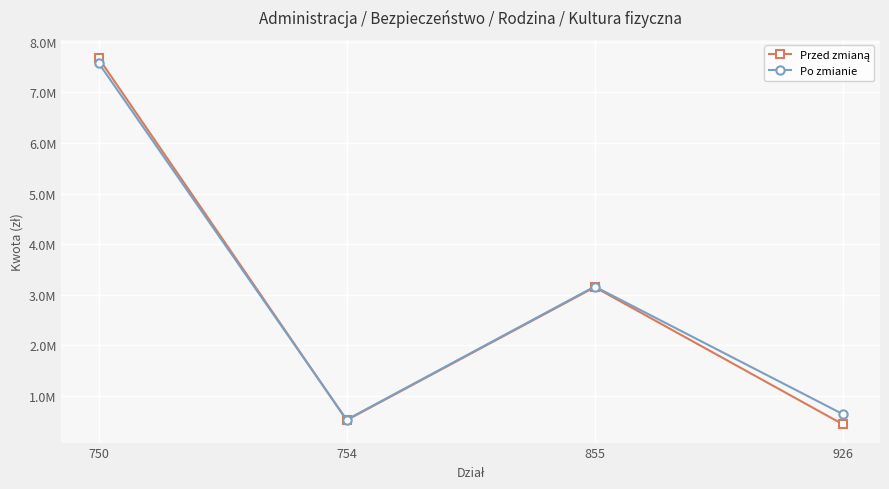

What is the value of the Po zmianie point at the 3rd from the left?

3160767.4